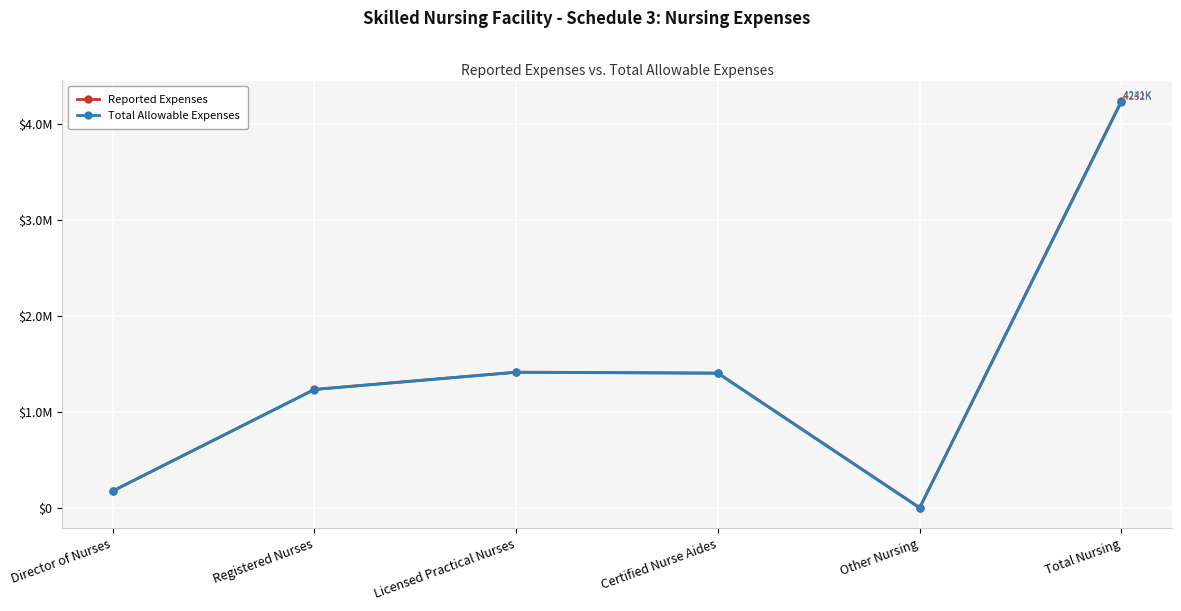

True or false: Total Allowable Expenses and Reported Expenses intersect in this chart.

False